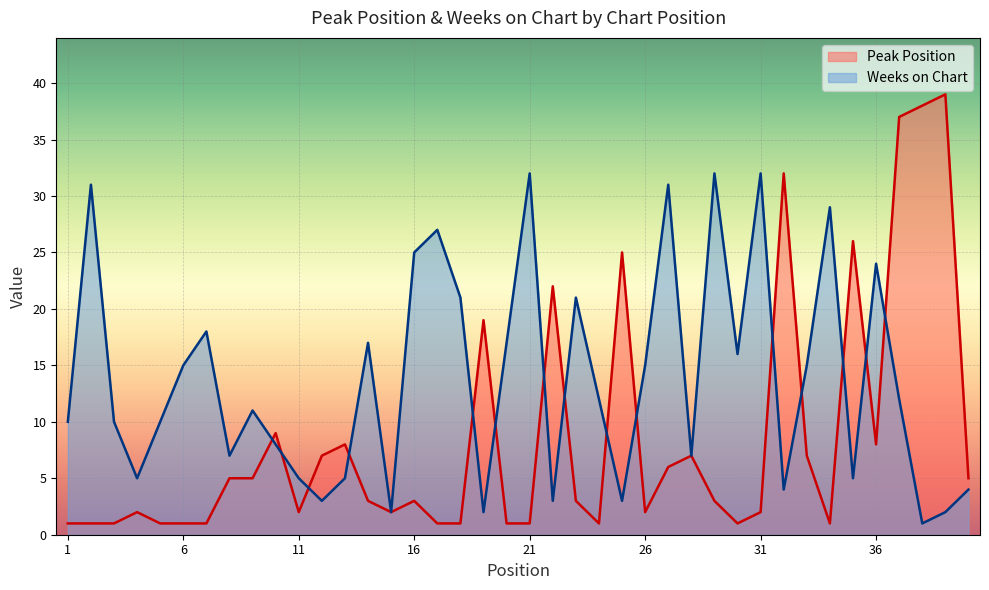

What is the maximum value shown in the chart?

39